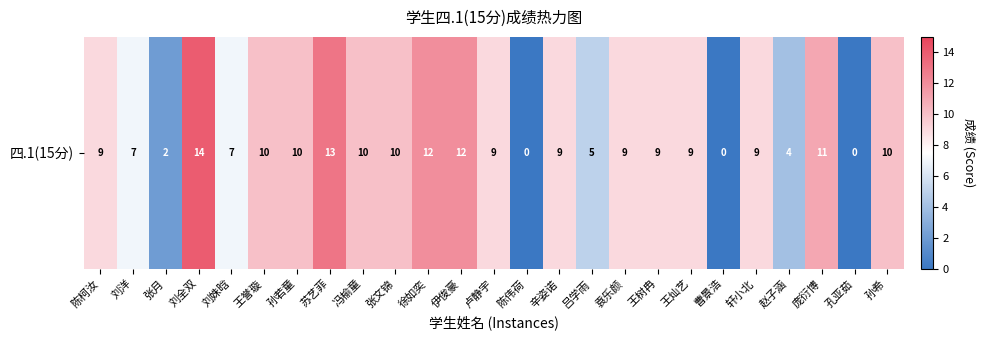

How many values are below 9?

8